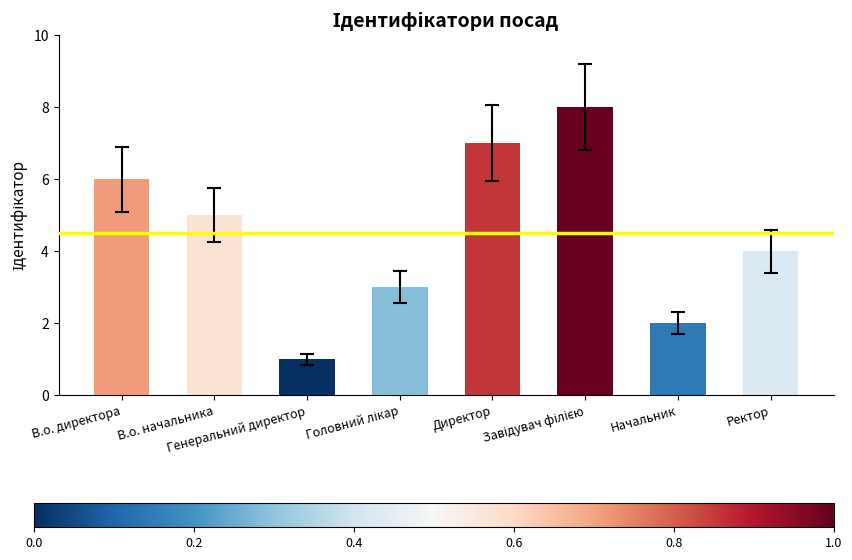

What is the greatest value displayed?

8